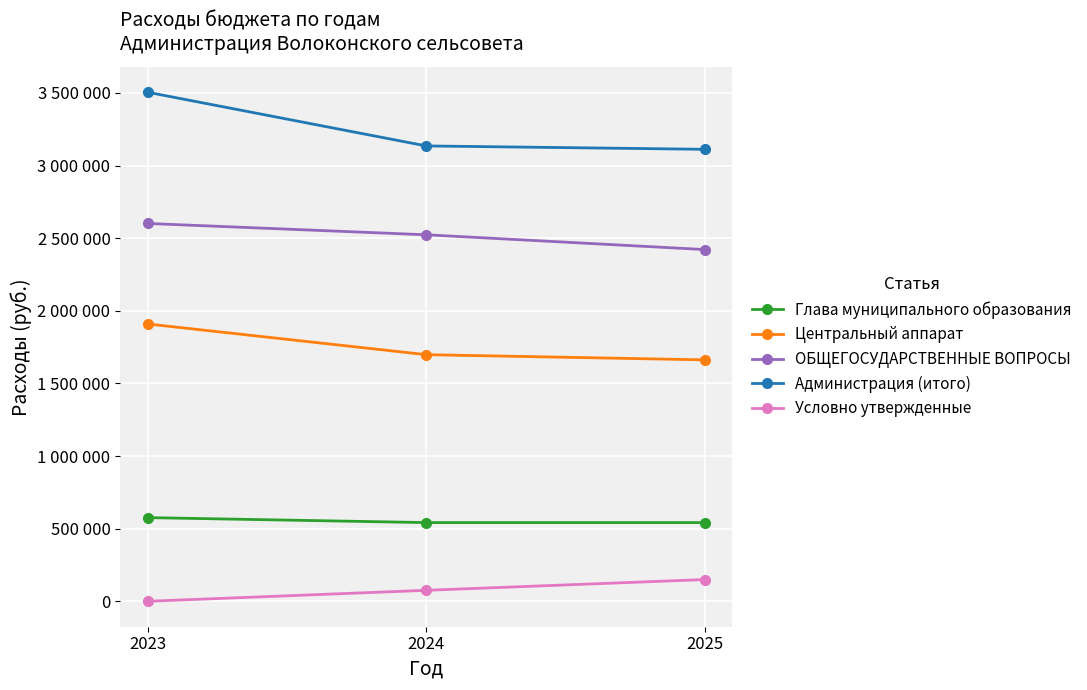

Is the value of Условно утвержденные at 2024 greater than the value of Глава муниципального образования at 2023?

No